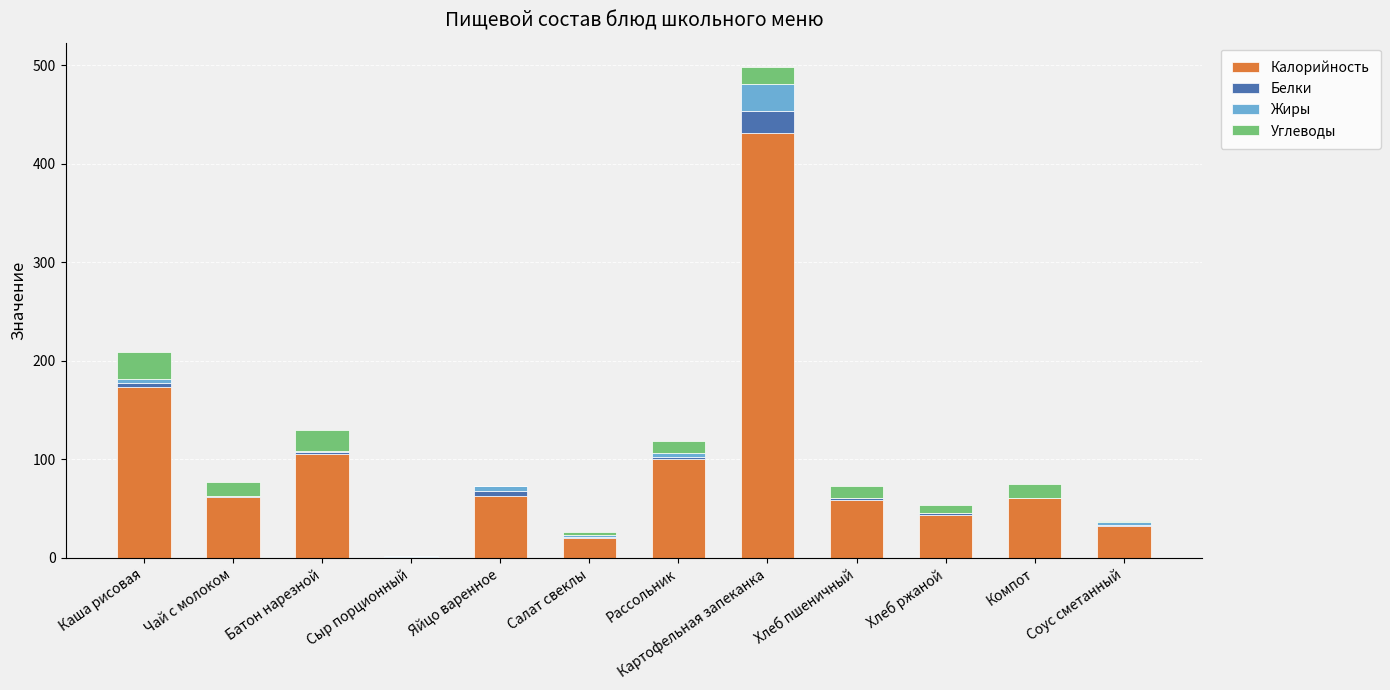

At which category is the sum across all series the highest?

Картофельная запеканка